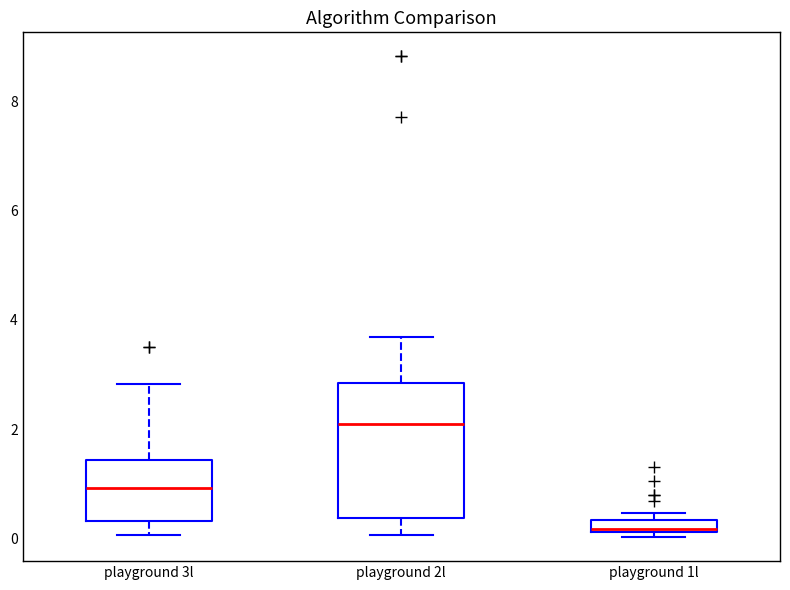

Which box's median line is the highest?

playground 2l